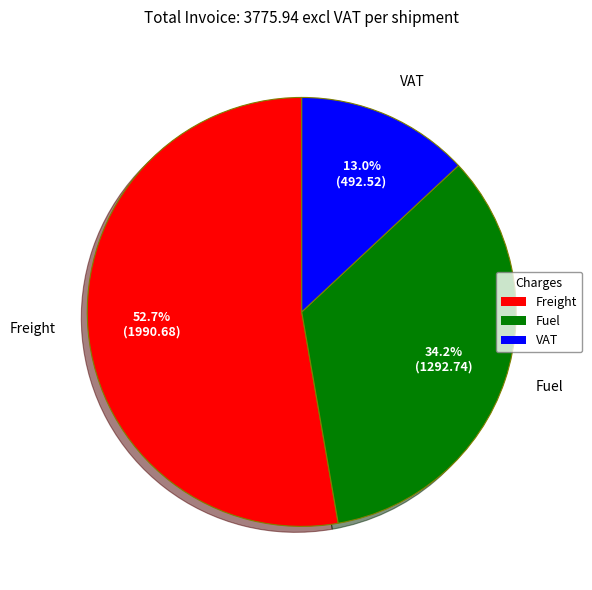

What portion of the pie excludes Fuel?

65.8%